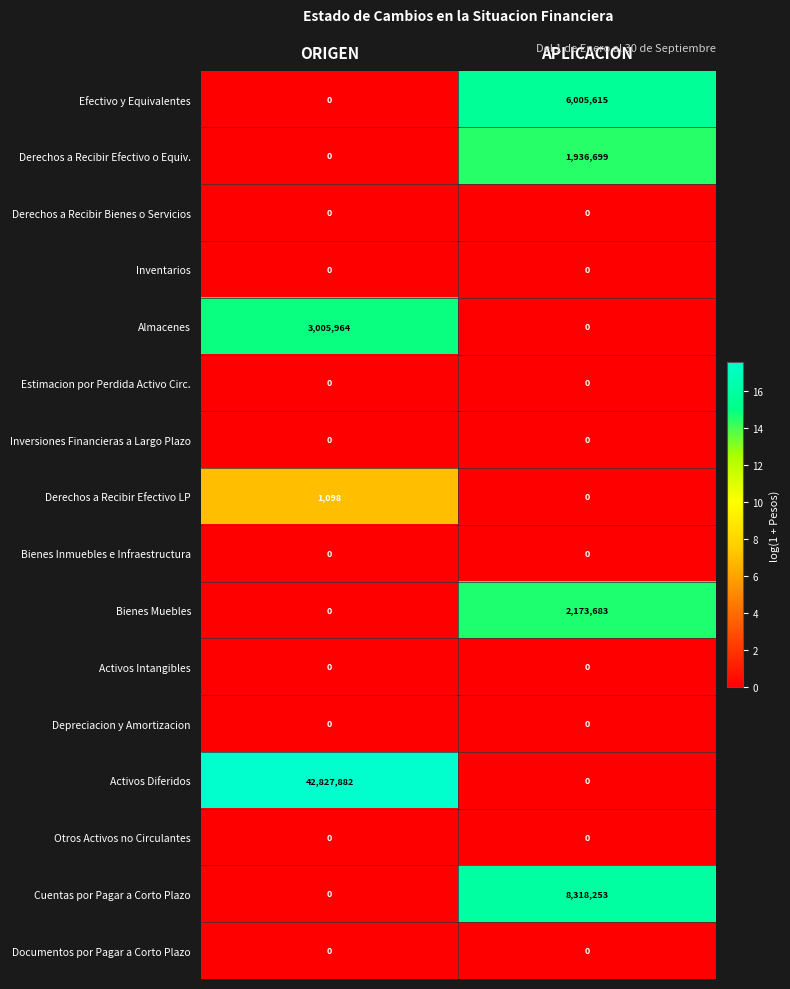

Between ORIGEN and APLICACION, which series saw the biggest shift?

Activos Diferidos